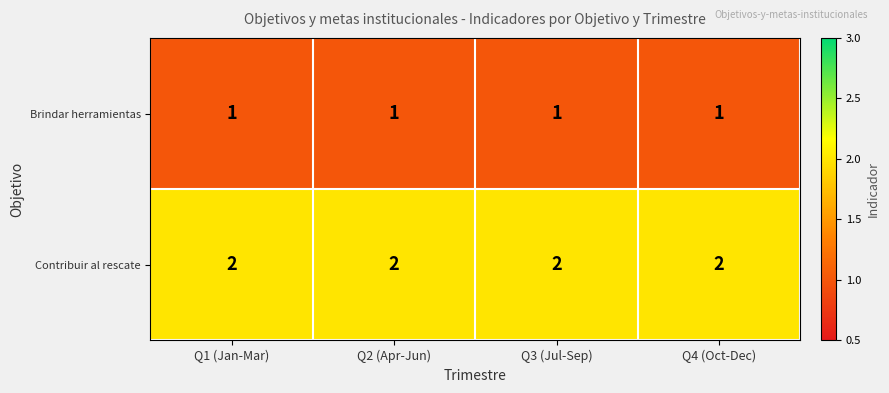

Which series has the largest total across all categories?

Contribuir al rescate